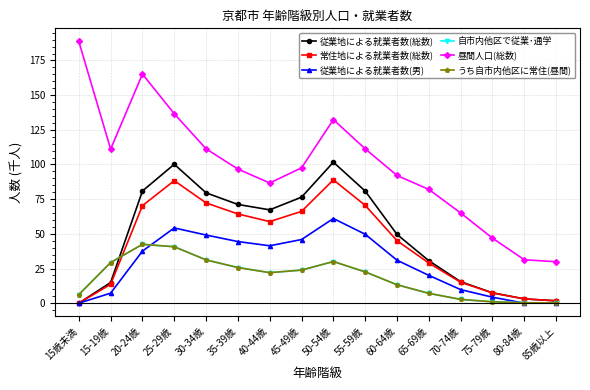

Where do 従業地による就業者数(総数) and 常住地による就業者数(総数) first cross each other?

75-79歳 and 80-84歳